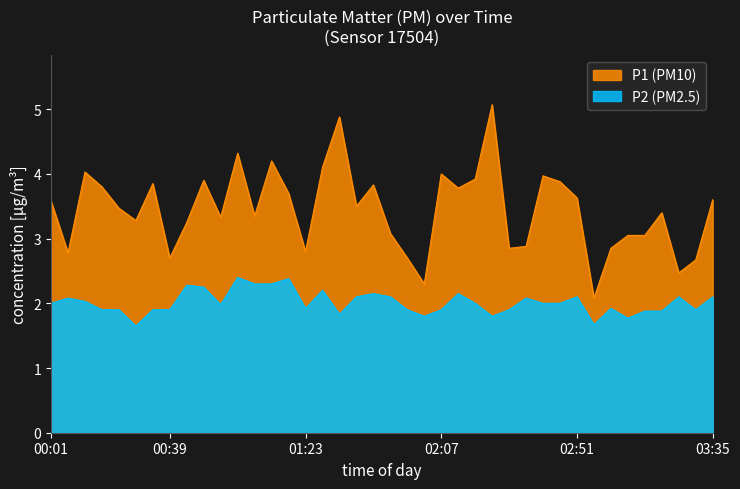

The P1 series shows 2.7 at 01:56. True or false?

True